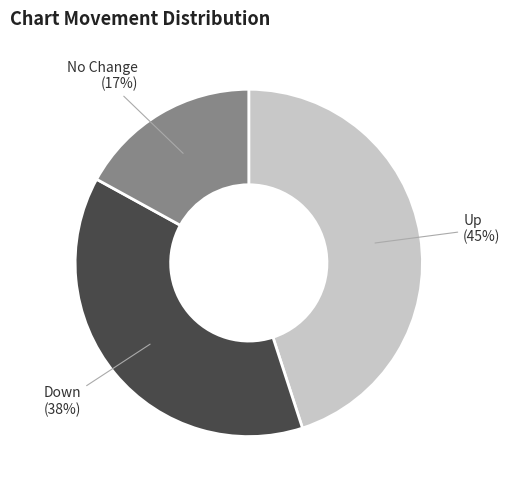

Count the number of slices in the pie.

3